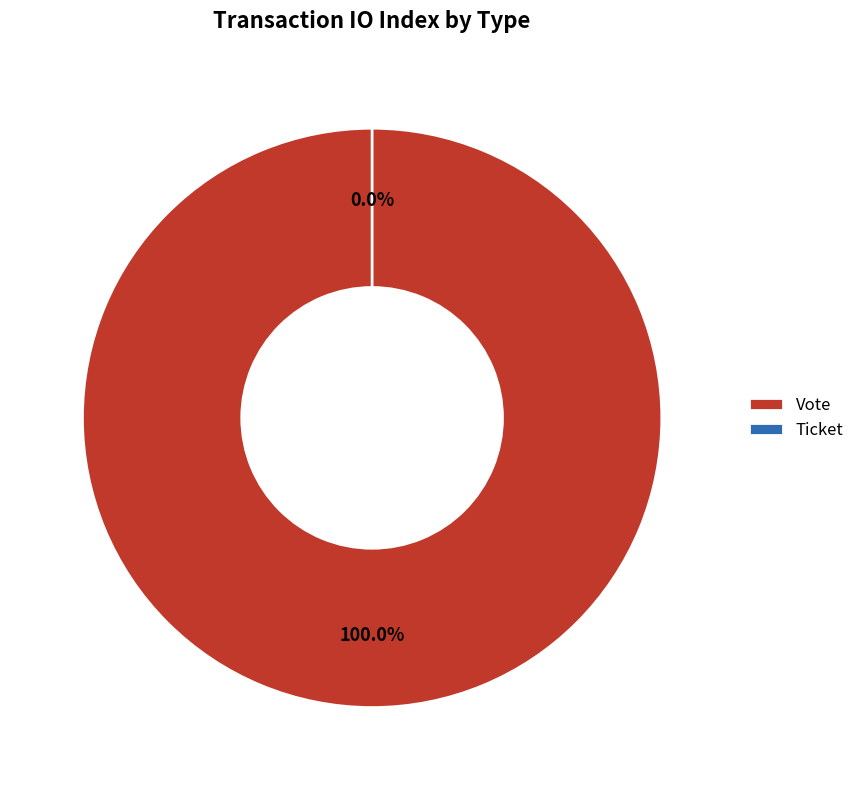

What is the change in value from Vote to Ticket?

-1